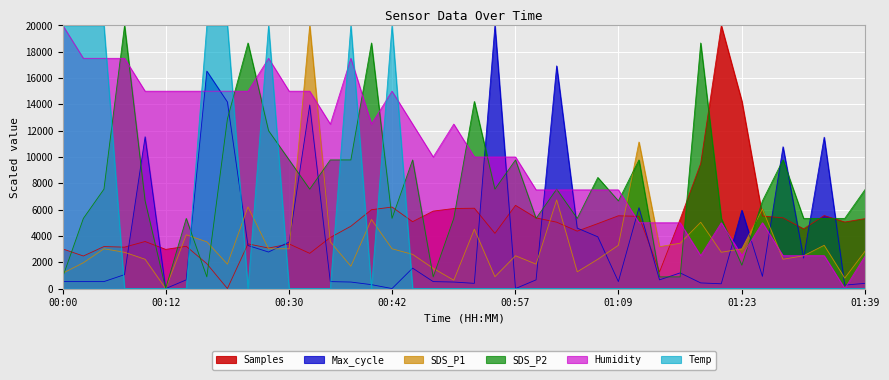

Is it true that Humidity equals 12500.0 at 00:40?

True